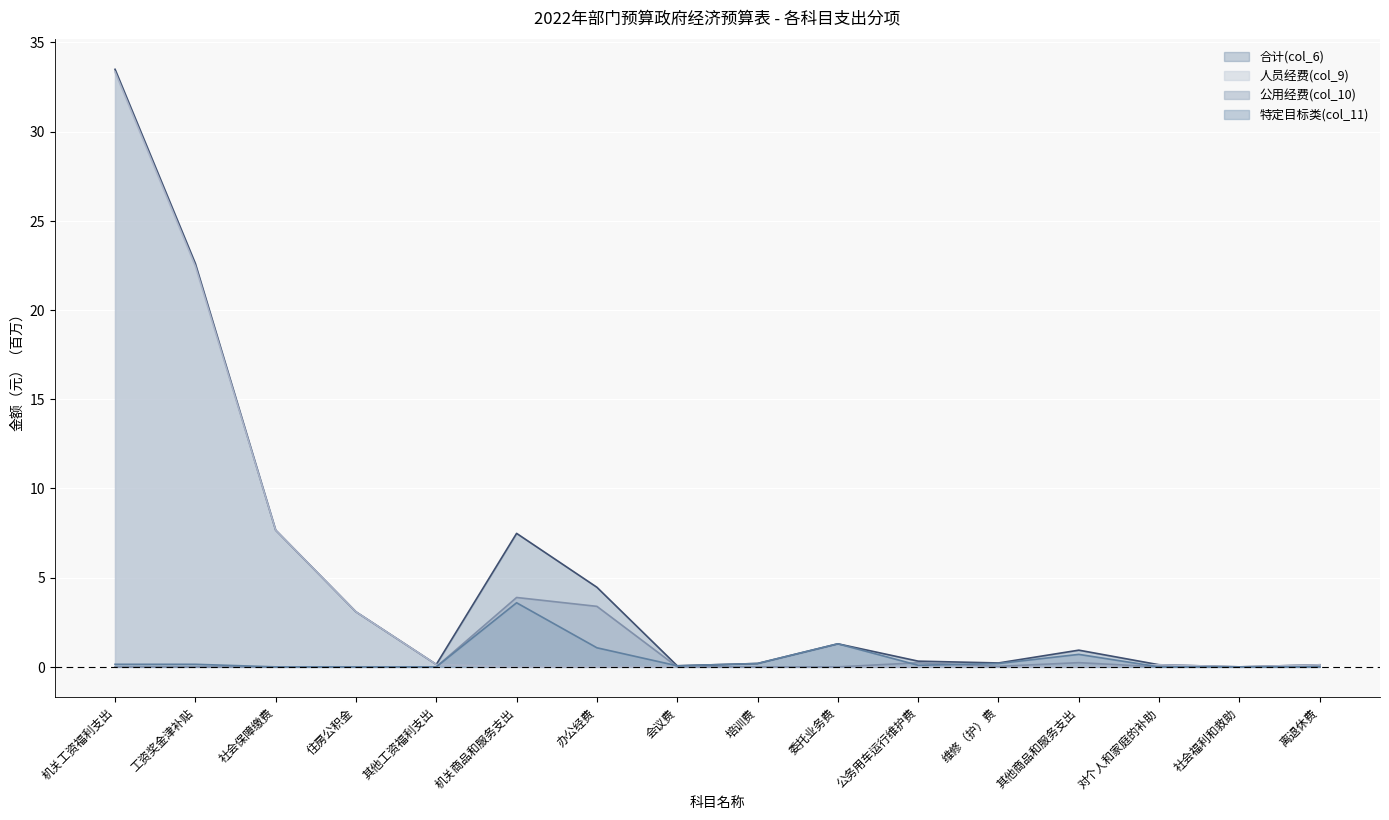

What is the value of the 公用经费(col_10) point at the 11th from the left?

0.2